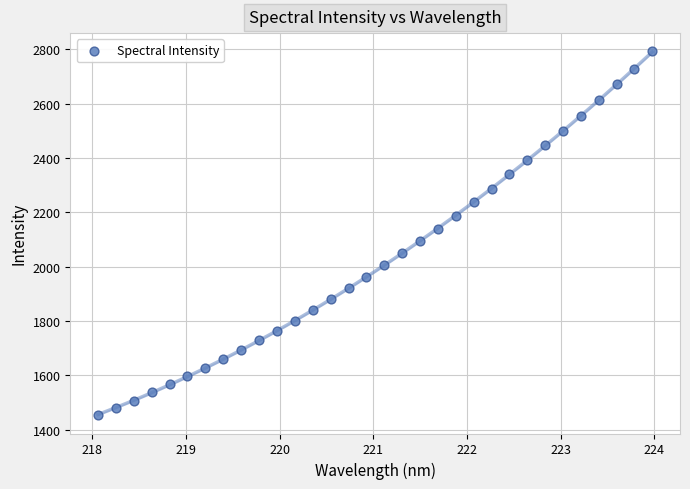

What is the range of X values (max minus min)?

5.9